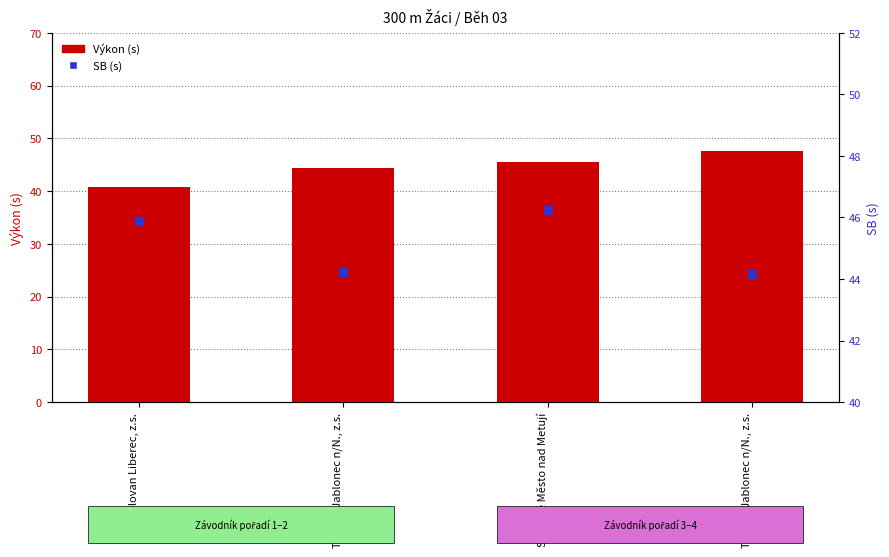

Which series has the largest total across all categories?

SB (s)